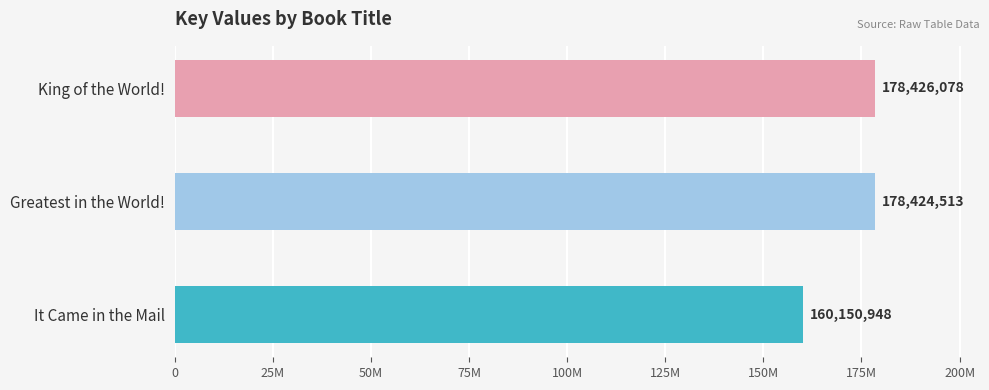

Are the bars horizontal?

Yes